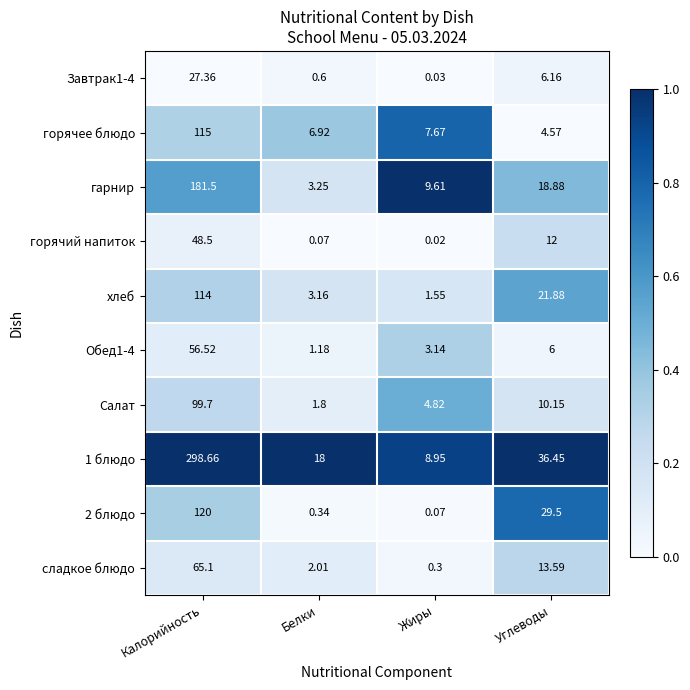

At which category does the chart reach its minimum across all series?

Жиры